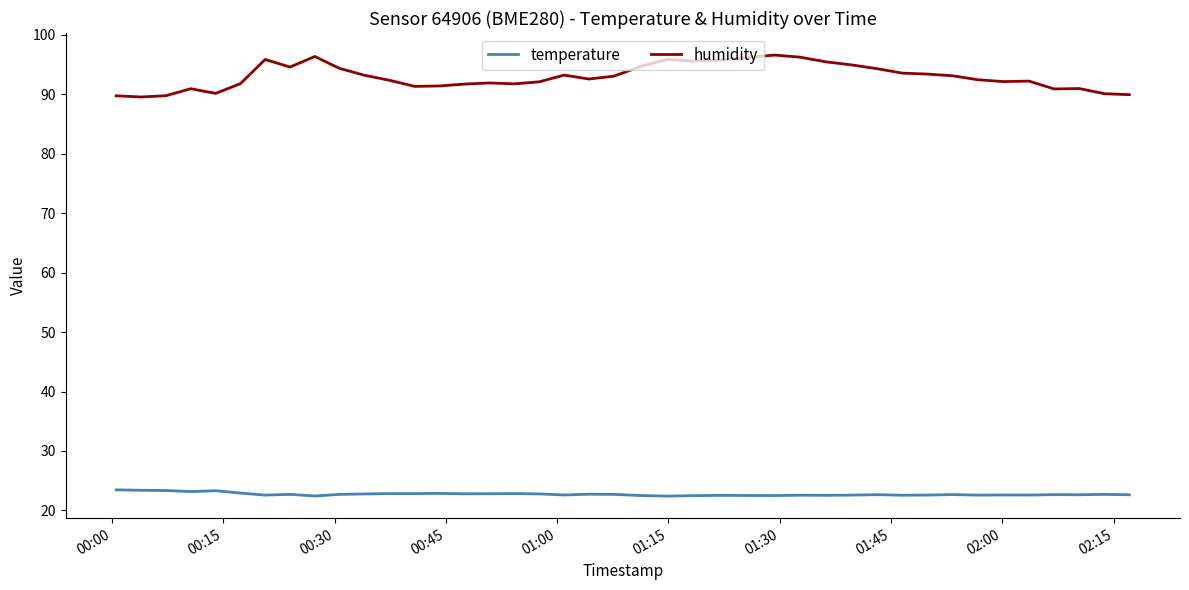

True or false: humidity and temperature intersect in this chart.

False